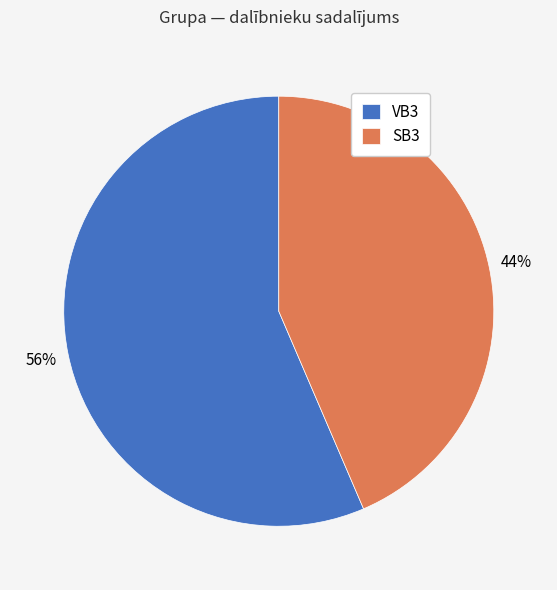

Count the number of slices in the pie.

2